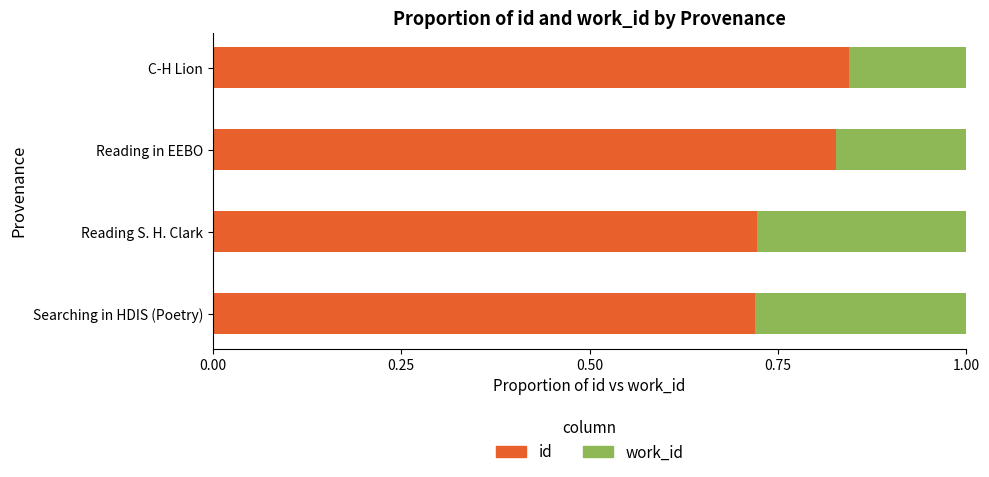

What is the total value across all series at Searching in HDIS (Poetry)?

1.0